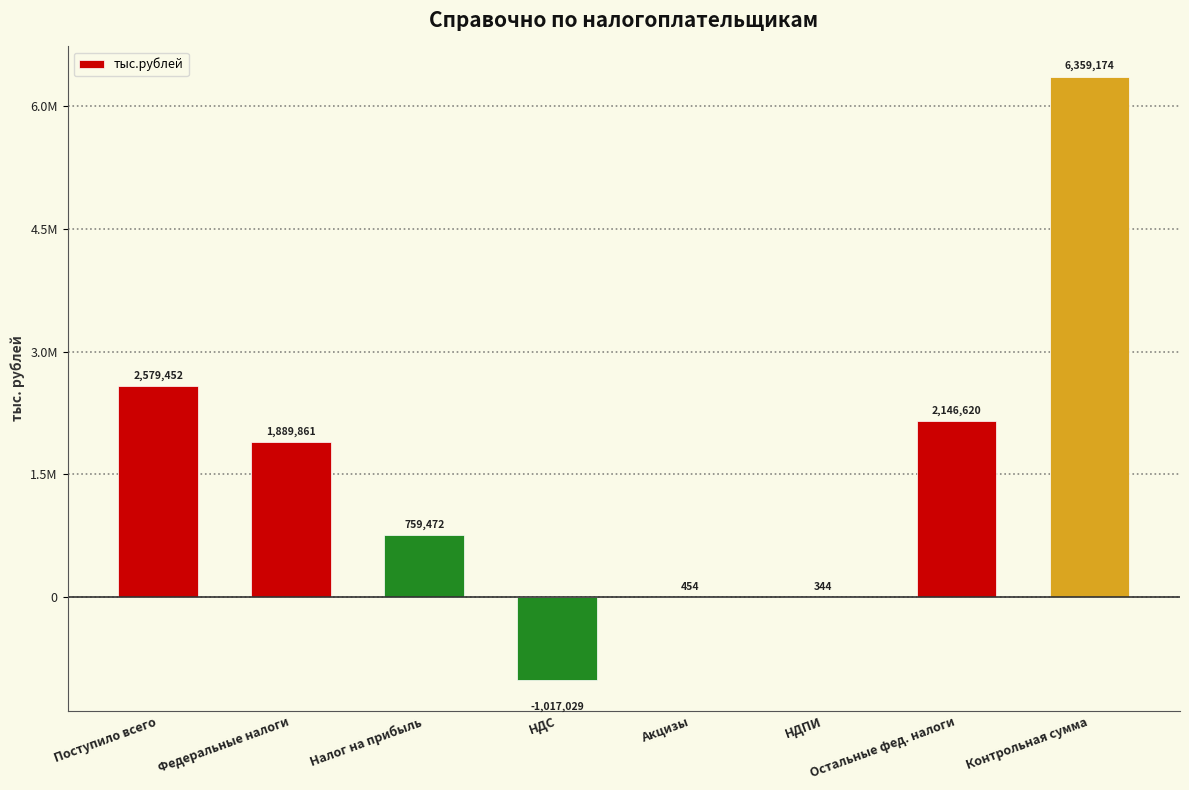

Reading left to right, transcribe all the data shown in this chart.

2579452	1889861	759472	-1017029	454	344	2146620	6359174